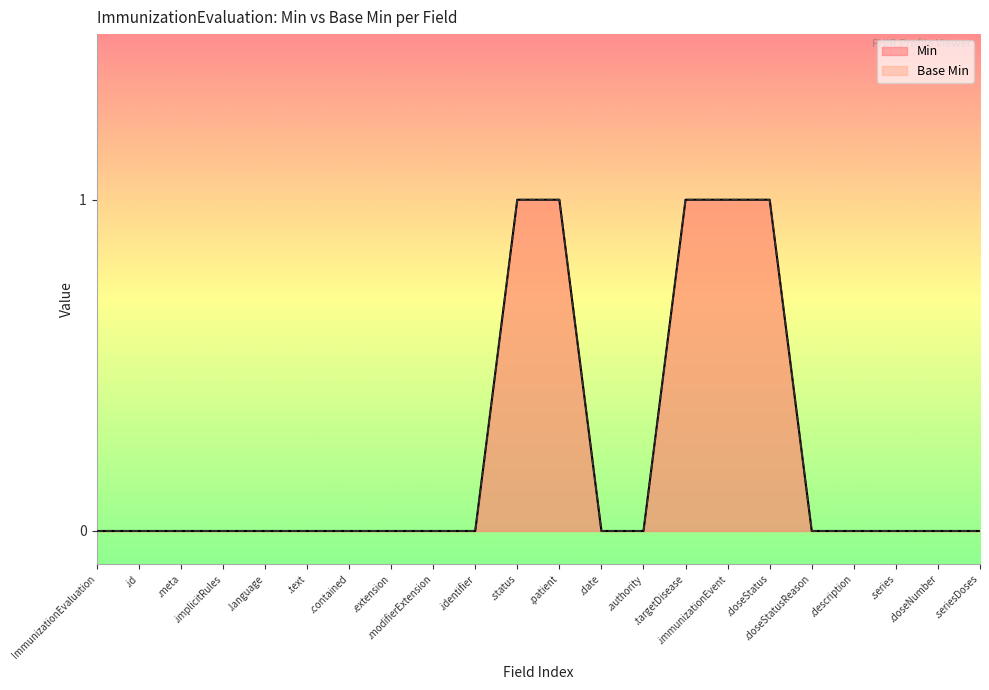

Which series has the largest total across all categories?

Min